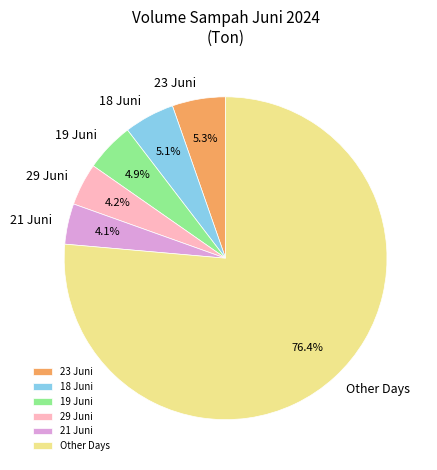

Between Other Days and 18 Juni, which is larger?

Other Days